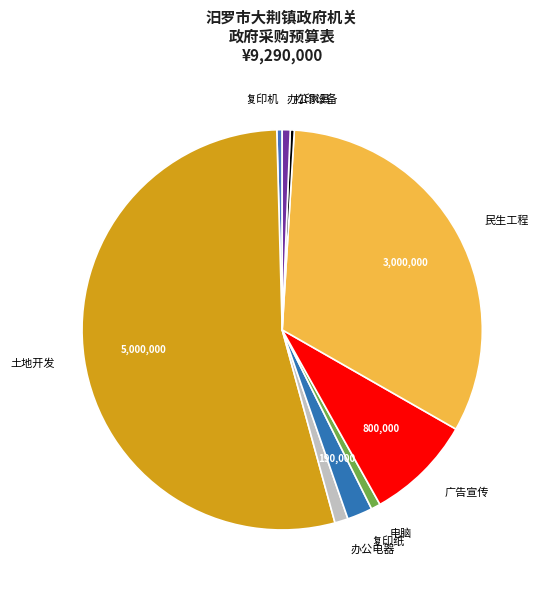

True or false: 电脑 accounts for 1% of the total.

True